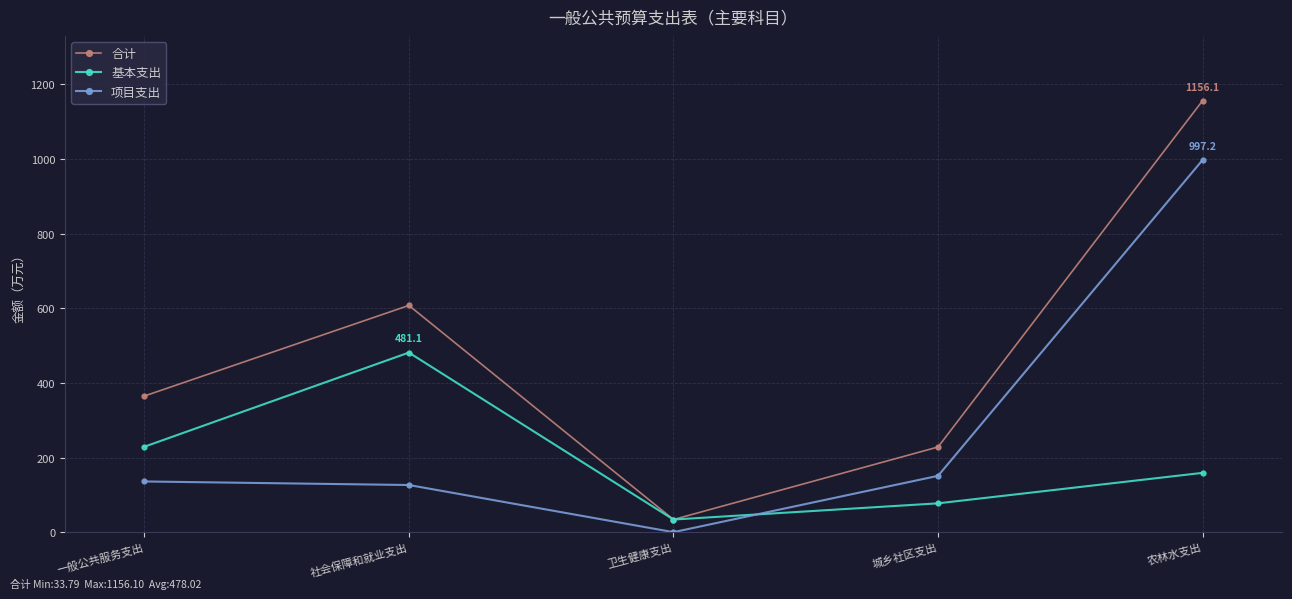

Which series has the largest total across all categories?

合计